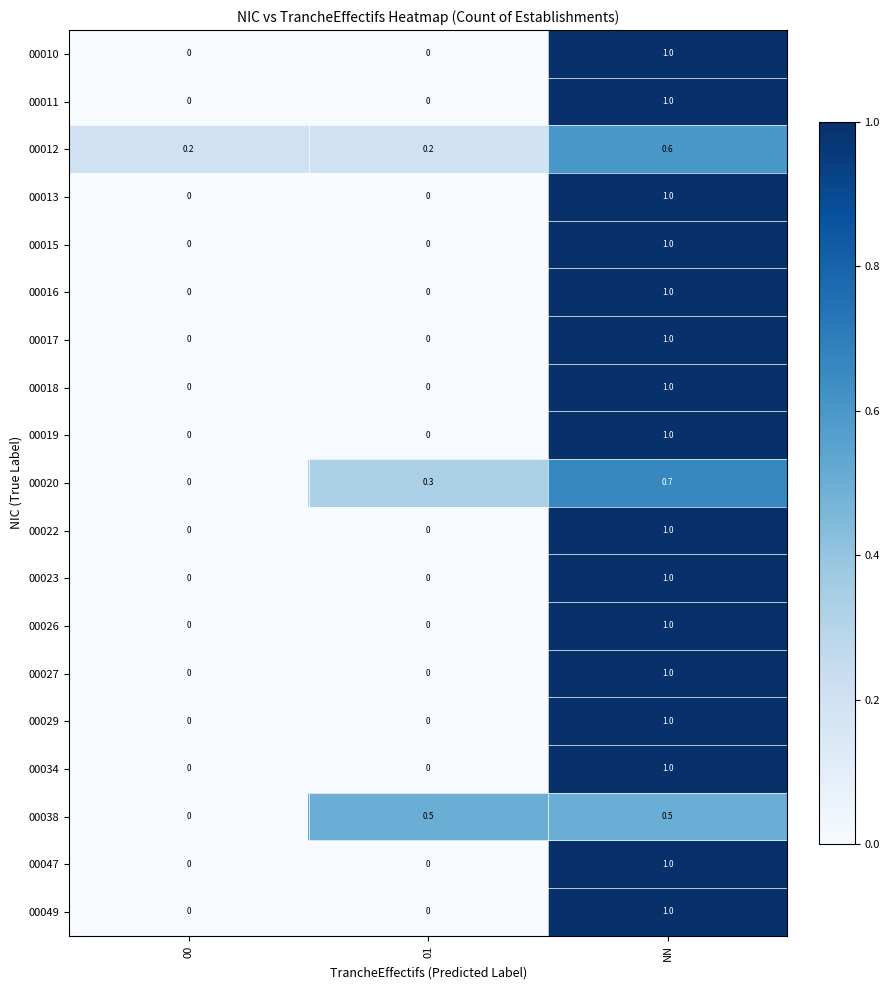

Count the 00016 values in the range 0 to 1.

3